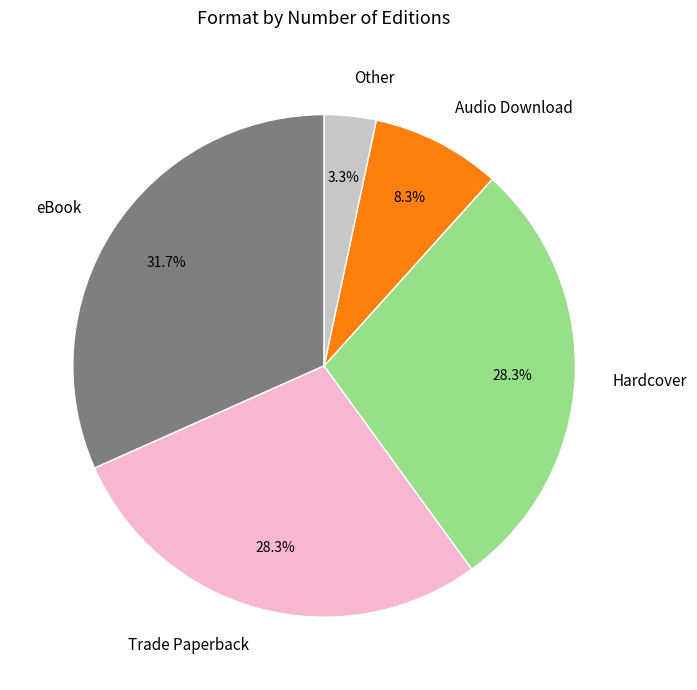

Approximately how many times larger is the value at Audio Download compared to Trade Paperback?

0.3